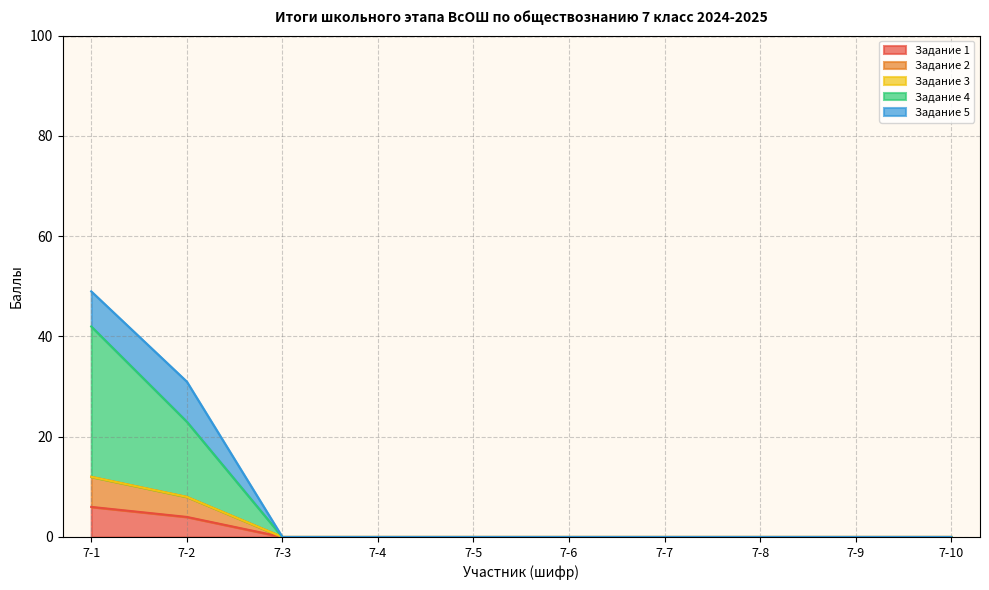

The Задание 1 series shows -4 at 7-10. True or false?

False